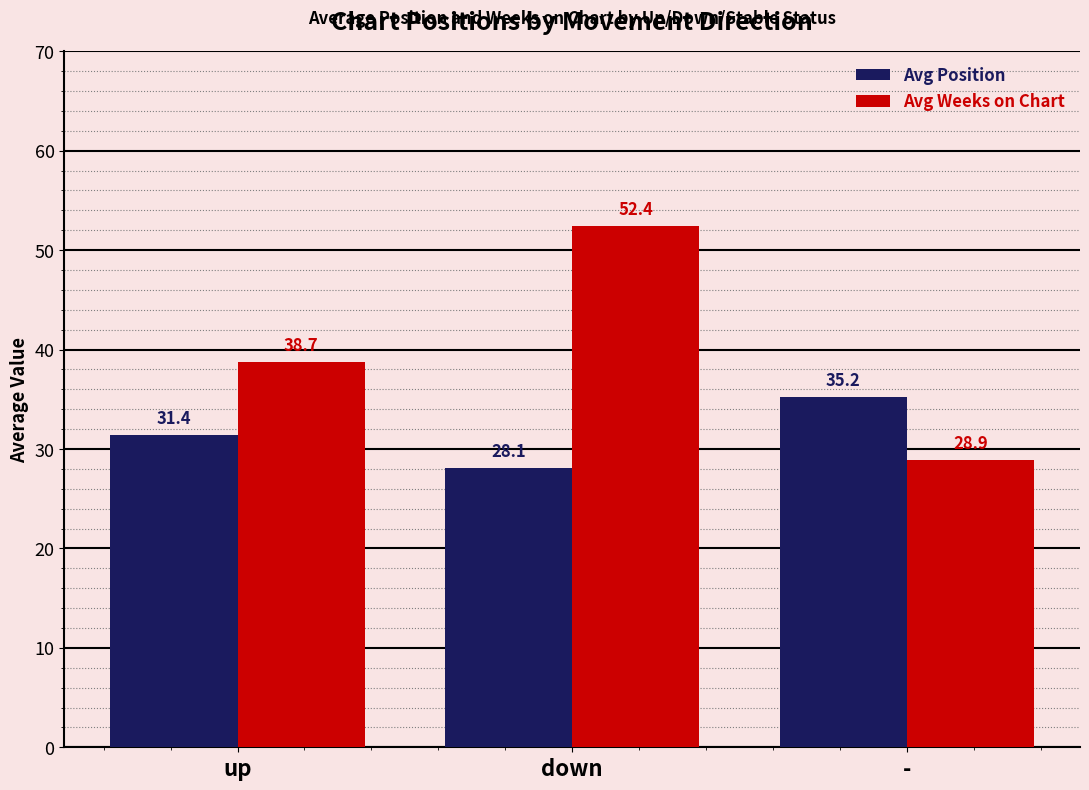

True or false: Avg Weeks on Chart has a value of 15.3 at up.

False